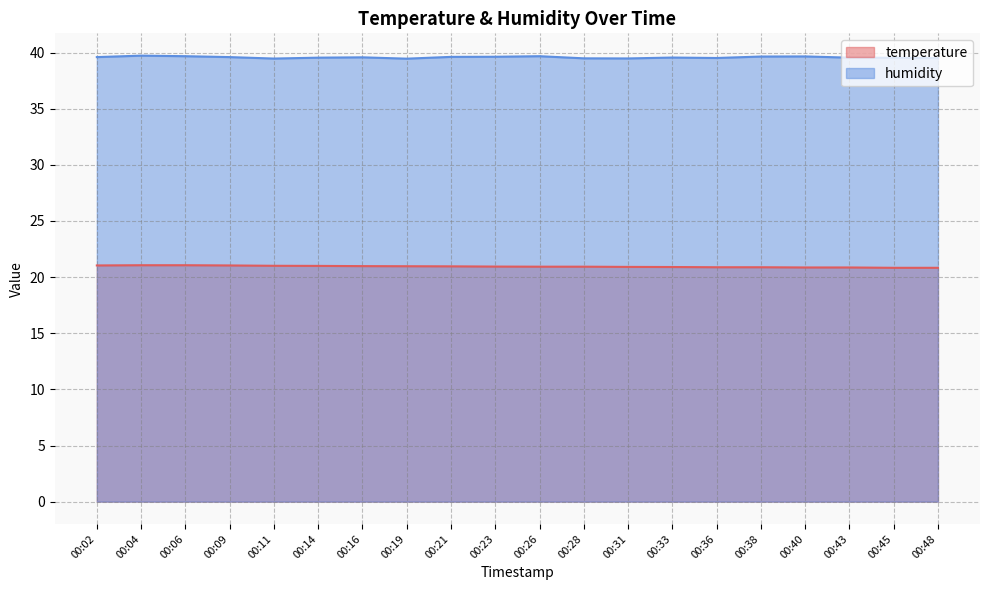

What are all the series names shown in the legend?

temperature, humidity